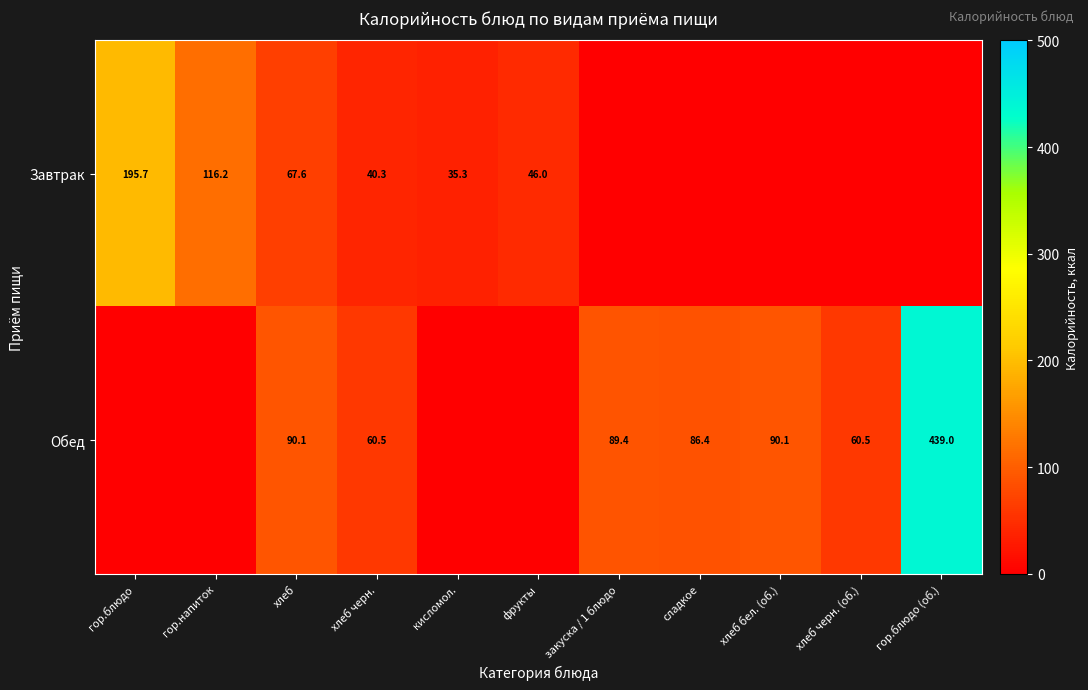

What is the total value across all series at хлеб?

157.7